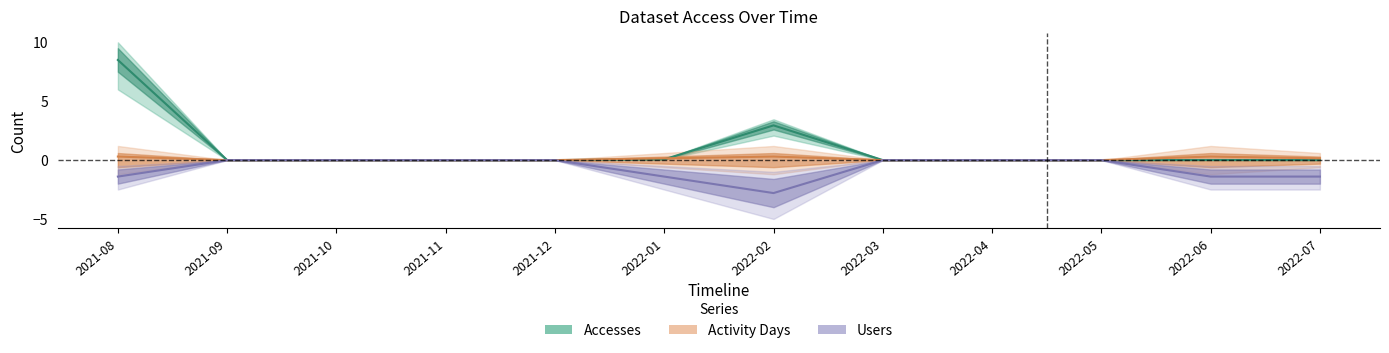

Rank the series at 2022-07 from highest to lowest value.

Activity Days, Accesses, Users